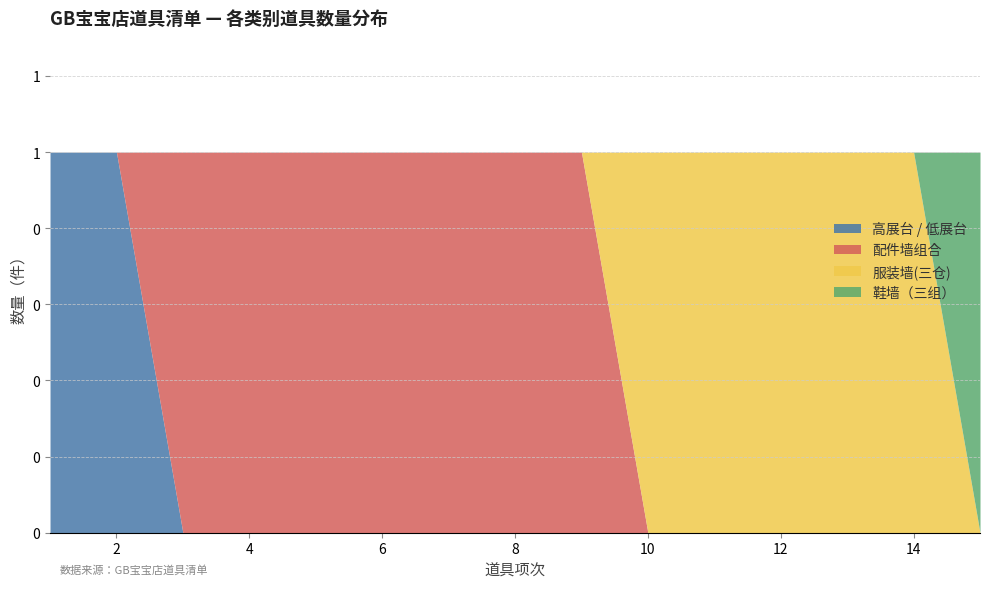

Between 5 and 12, which series saw the biggest shift?

配件墙组合